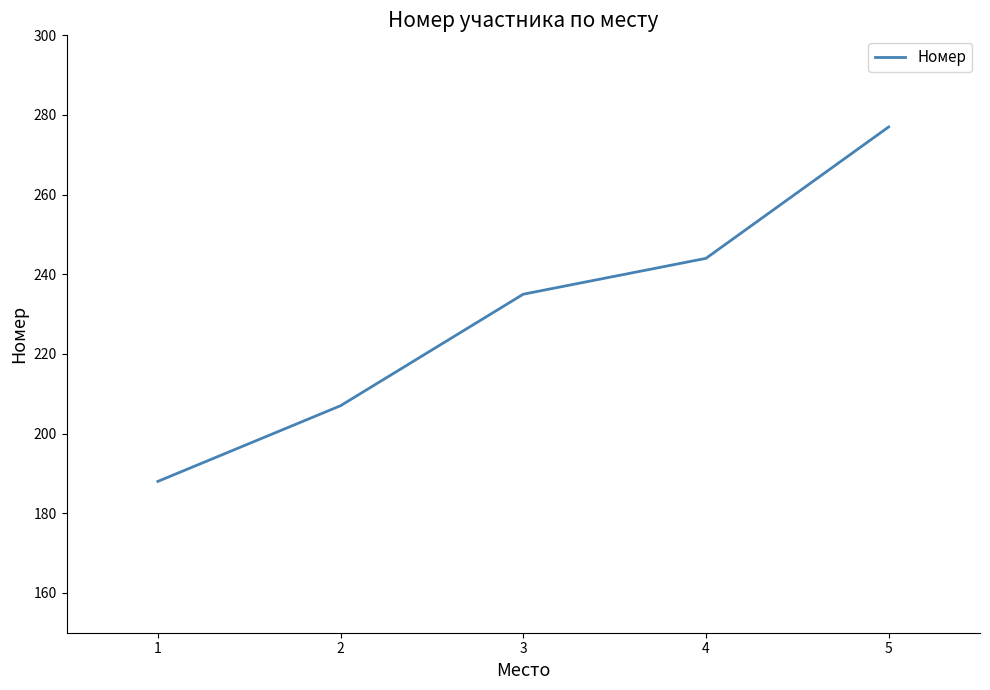

The chart shows a value of 277 at 5. True or false?

True